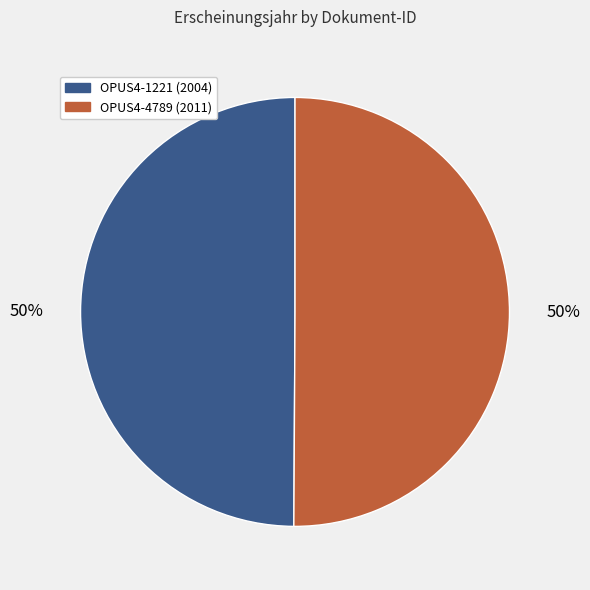

Count the number of slices in the pie.

2